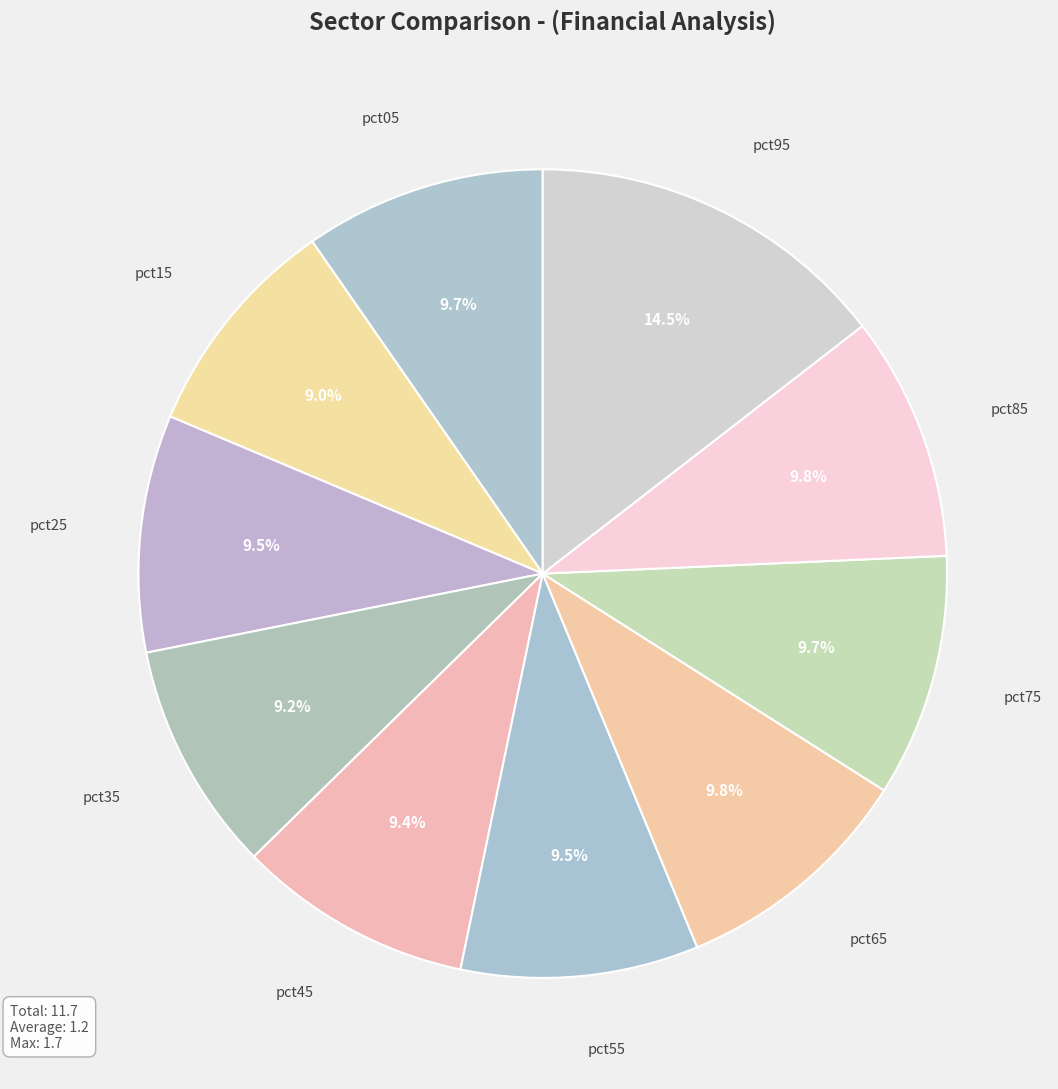

Count the number of slices in the pie.

10